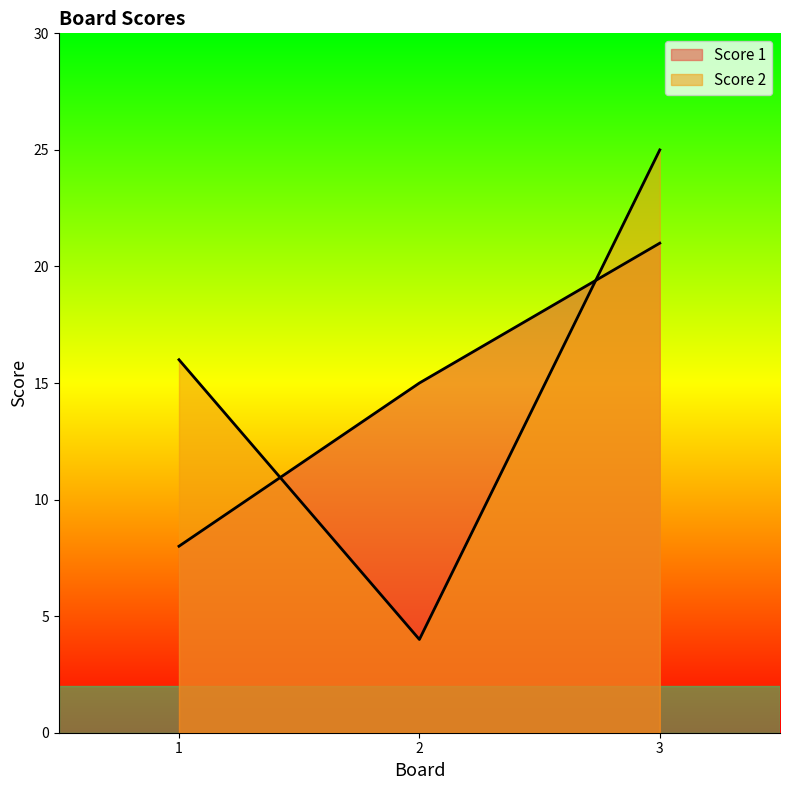

Which series has the largest total across all categories?

Score 2